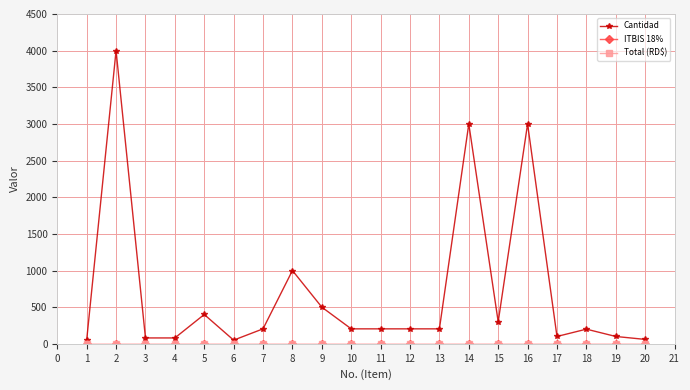

Is this an area chart (filled region under the line)?

No